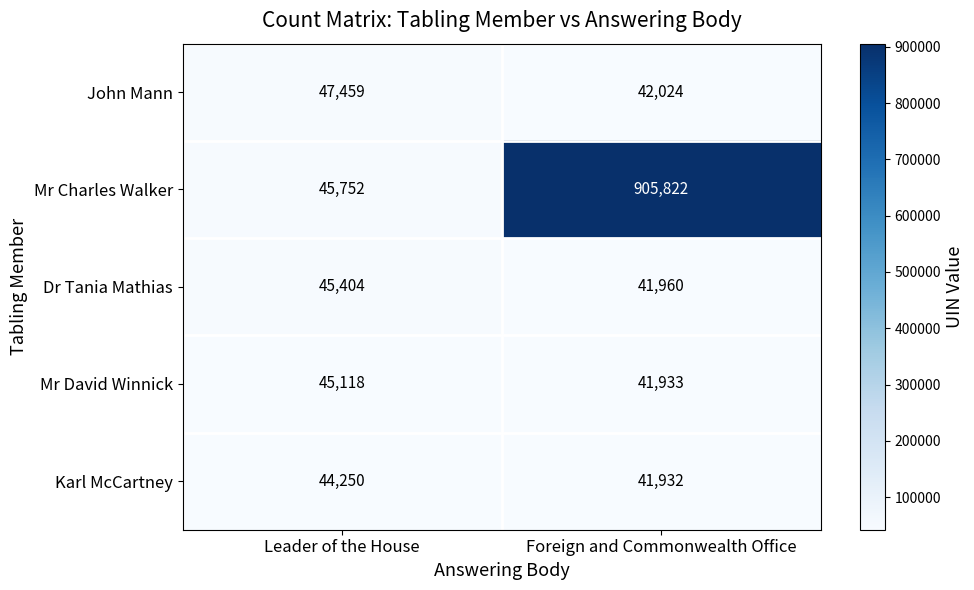

What is the total value across all series at Leader of the House?

227983